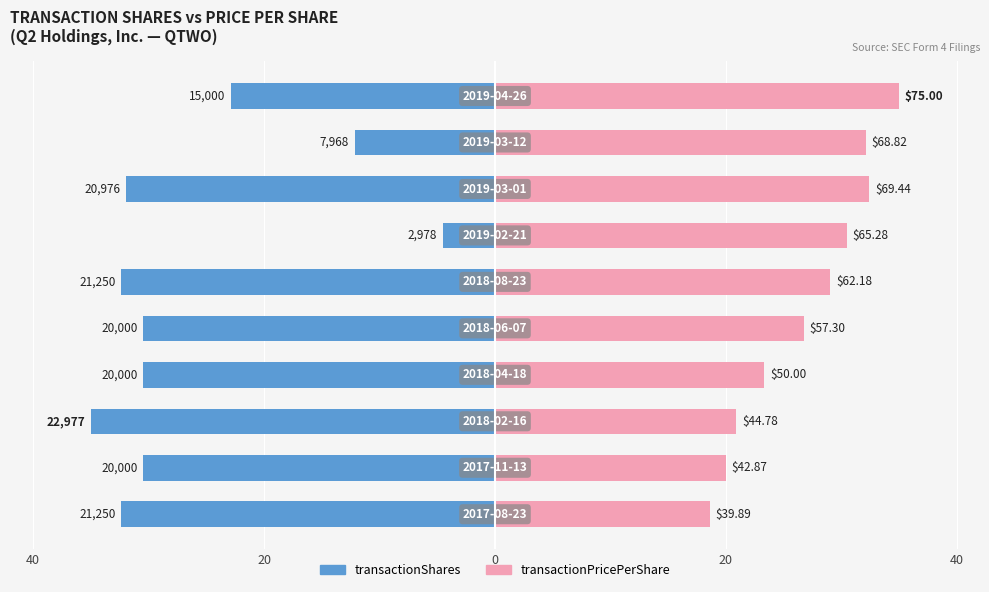

What is the difference between the highest and lowest values at 20?

50.5